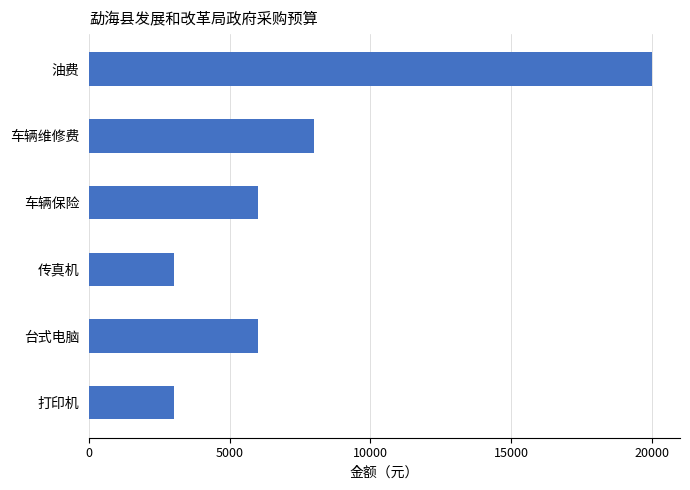

How many bars are there in total?

6